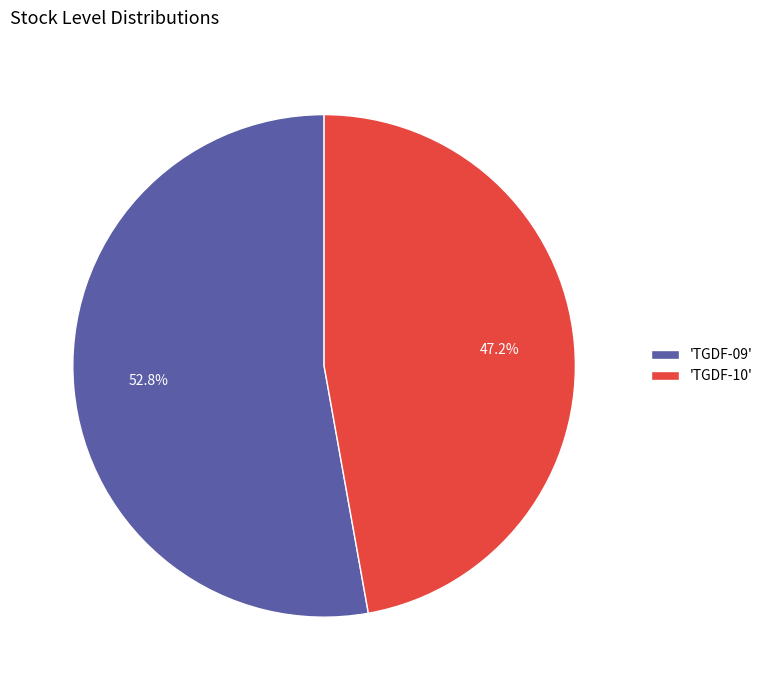

Which category accounts for the majority?

'TGDF-09'